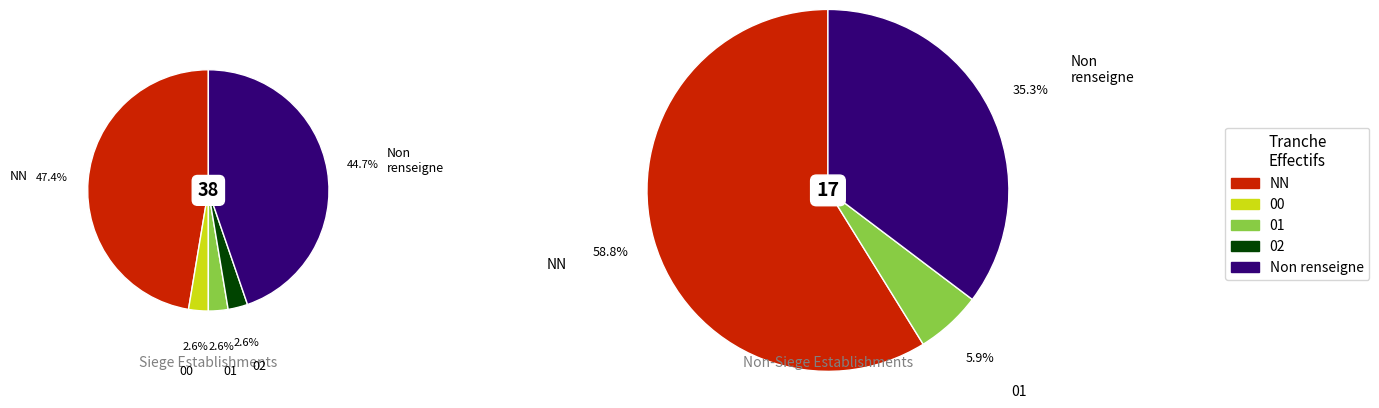

How many segments does this pie chart have?

5